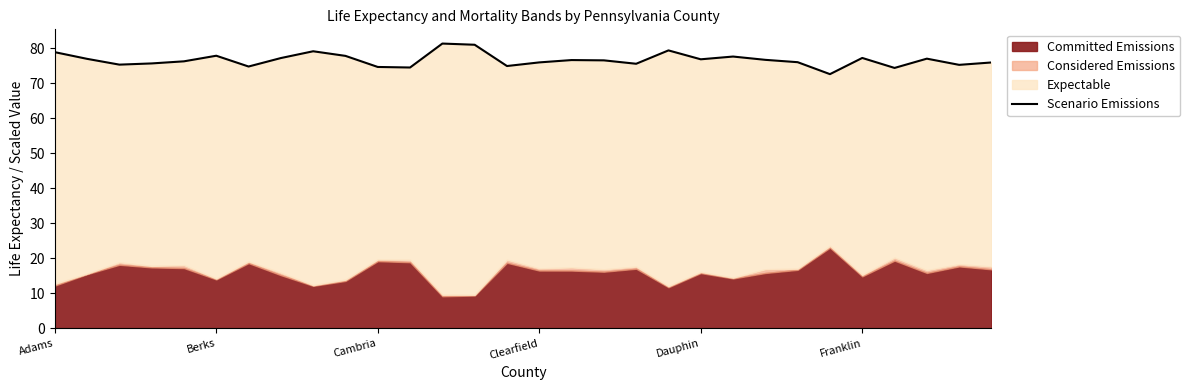

What value does the data have at Dauphin?

76.2